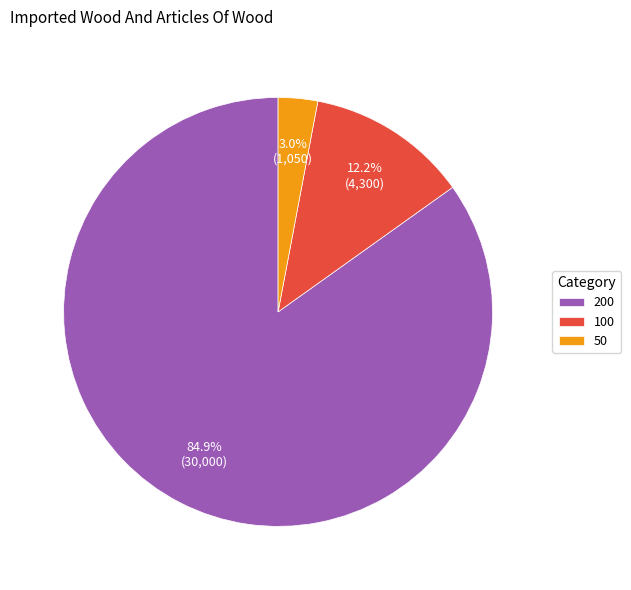

Does any single category account for the majority?

Yes